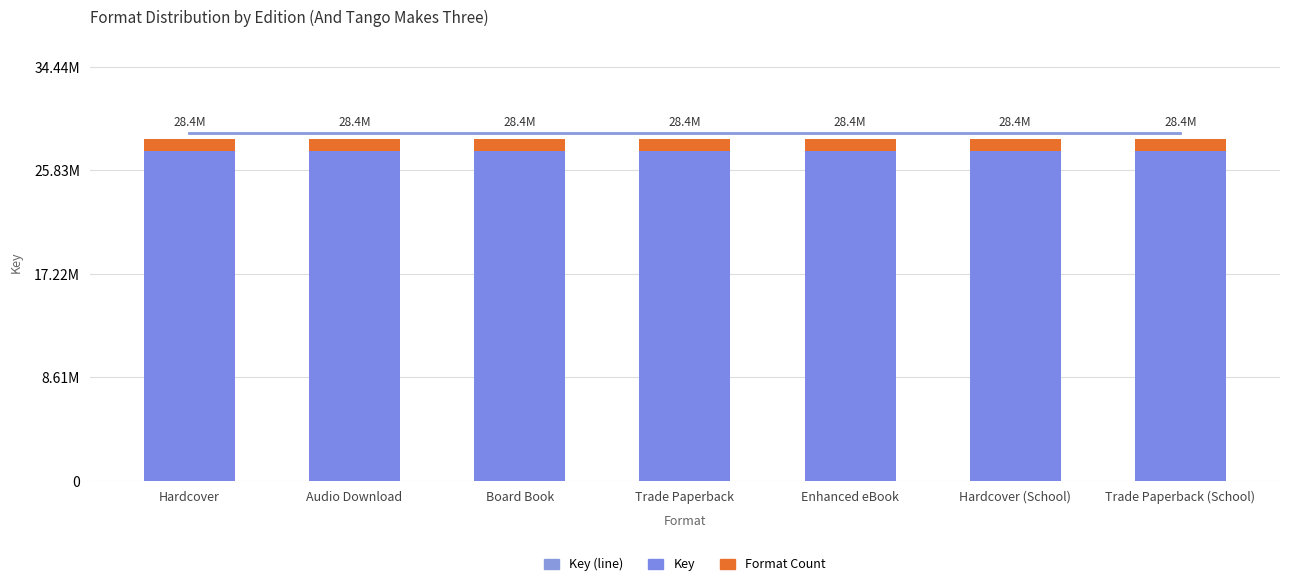

Reading left to right, list all the values displayed in this chart.

Key (line): 28909258	28909258	28909258	28909258	28909258	28909258	28909258
Key: 27409258	27409258	27409258	27409258	27409258	27409258	27409258
Format Count: 1000000	1000000	1000000	1000000	1000000	1000000	1000000